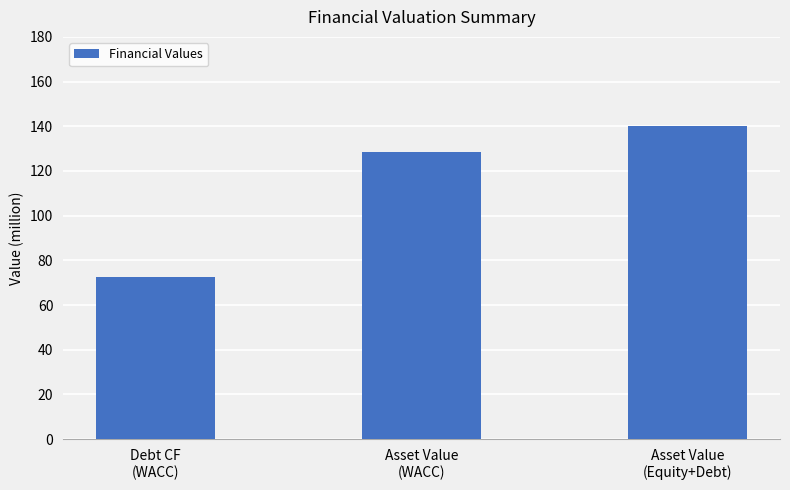

Does the chart contain stacked bars?

No